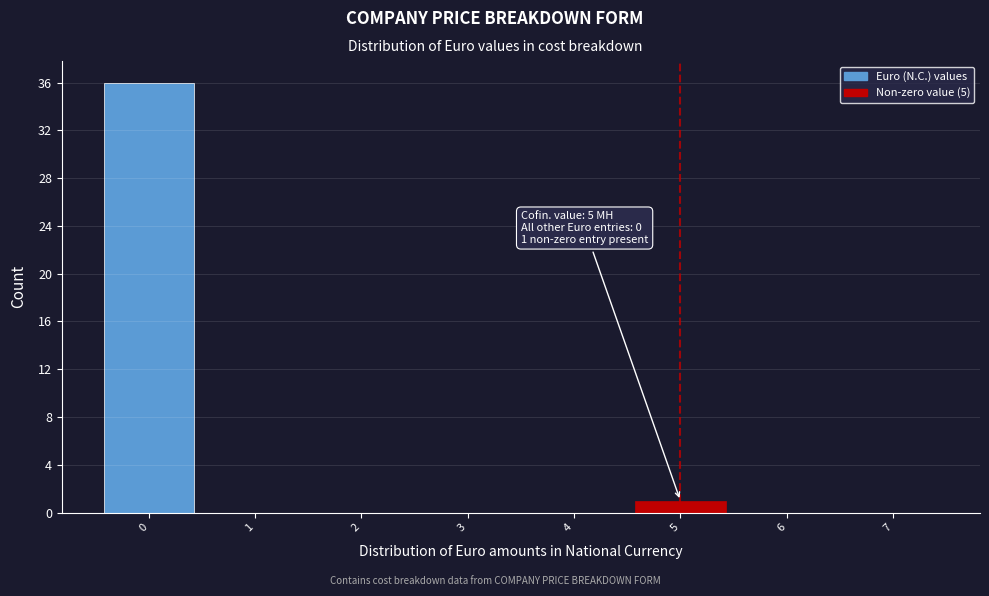

Over which range of the x-axis is the bar tallest?

-0.5 to 0.5